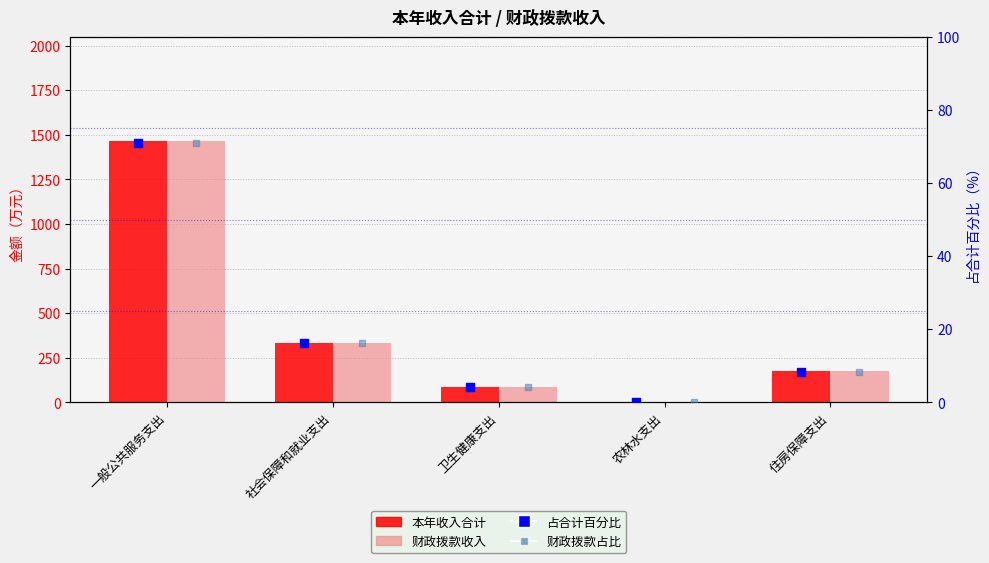

Which series has the largest total across all categories?

本年收入合计